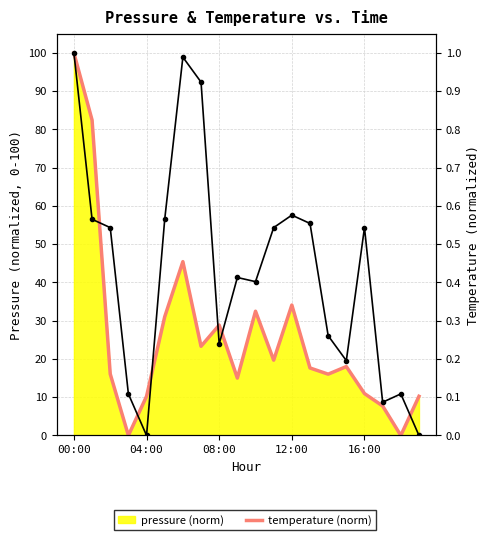

How many categories are shown in the chart?

20